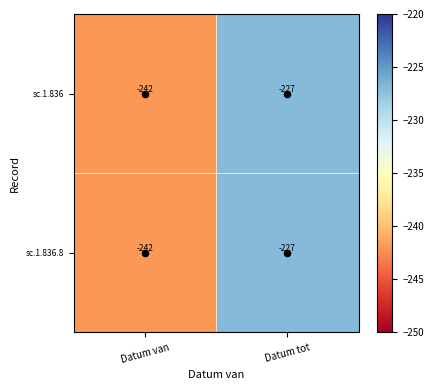

At which label is sc.1.836 closest to -234?

Datum tot